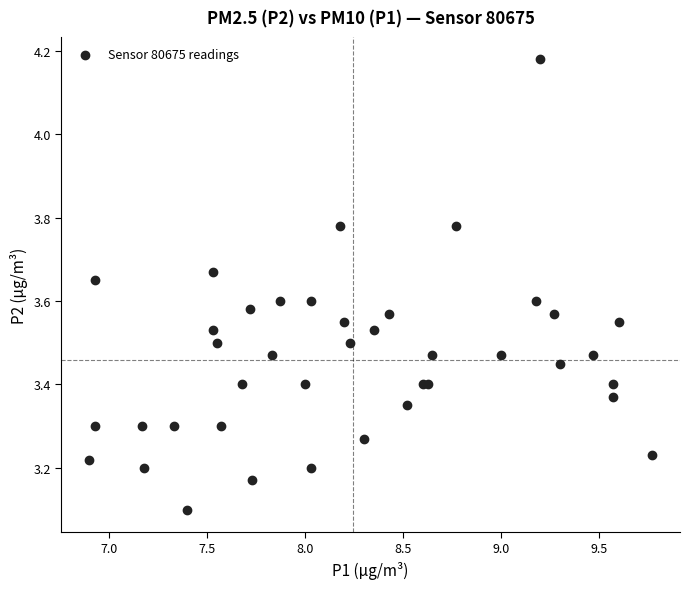

What Y value in the scatter plot is closest to 3?

3.1